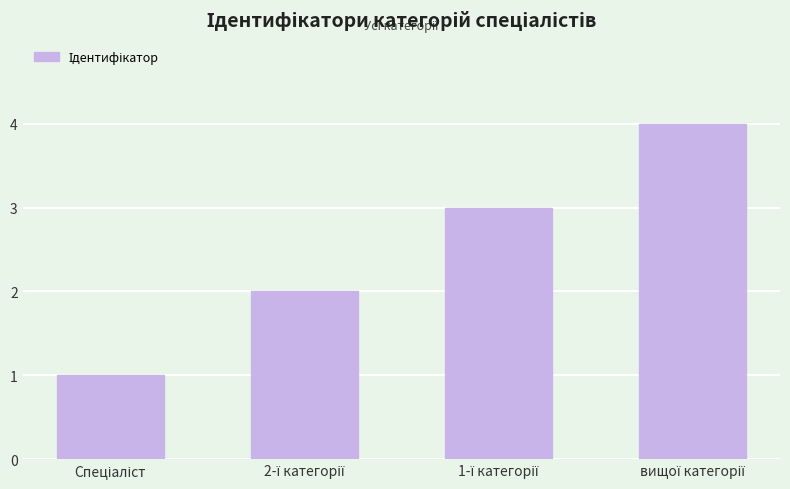

What is the greatest value displayed?

4